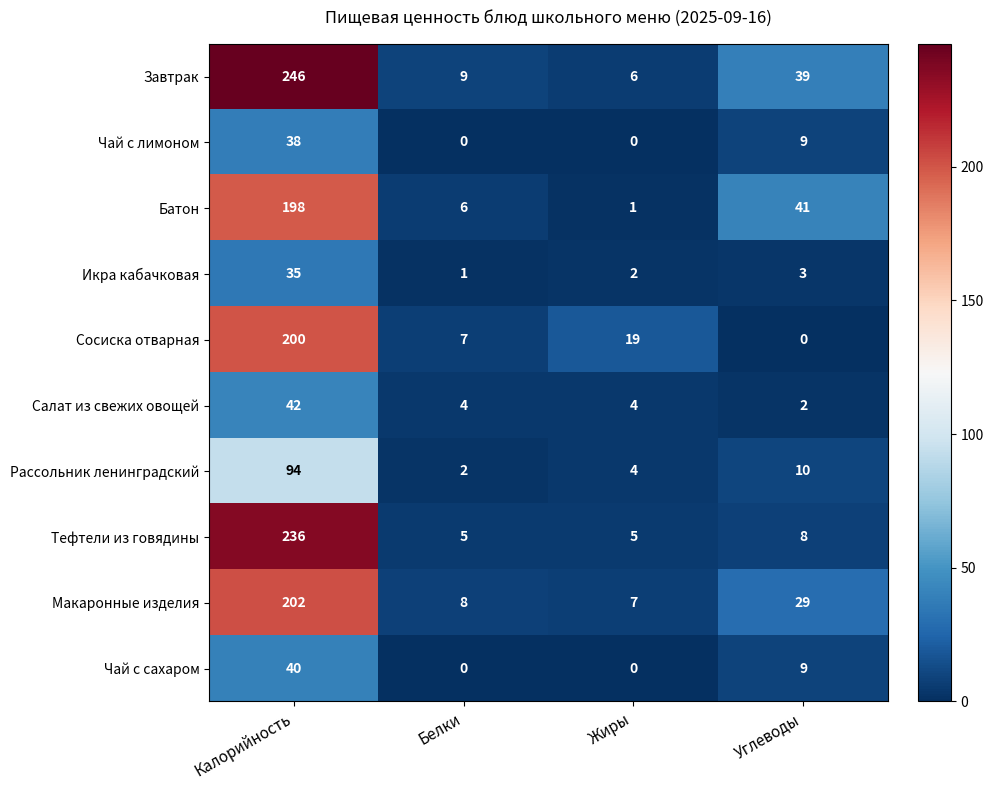

At which label is Икра кабачковая closest to 18?

Углеводы